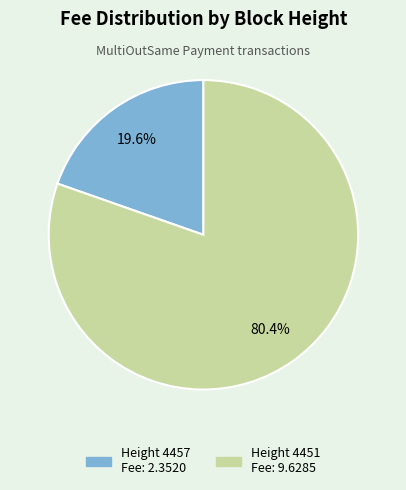

How many segments does this pie chart have?

2